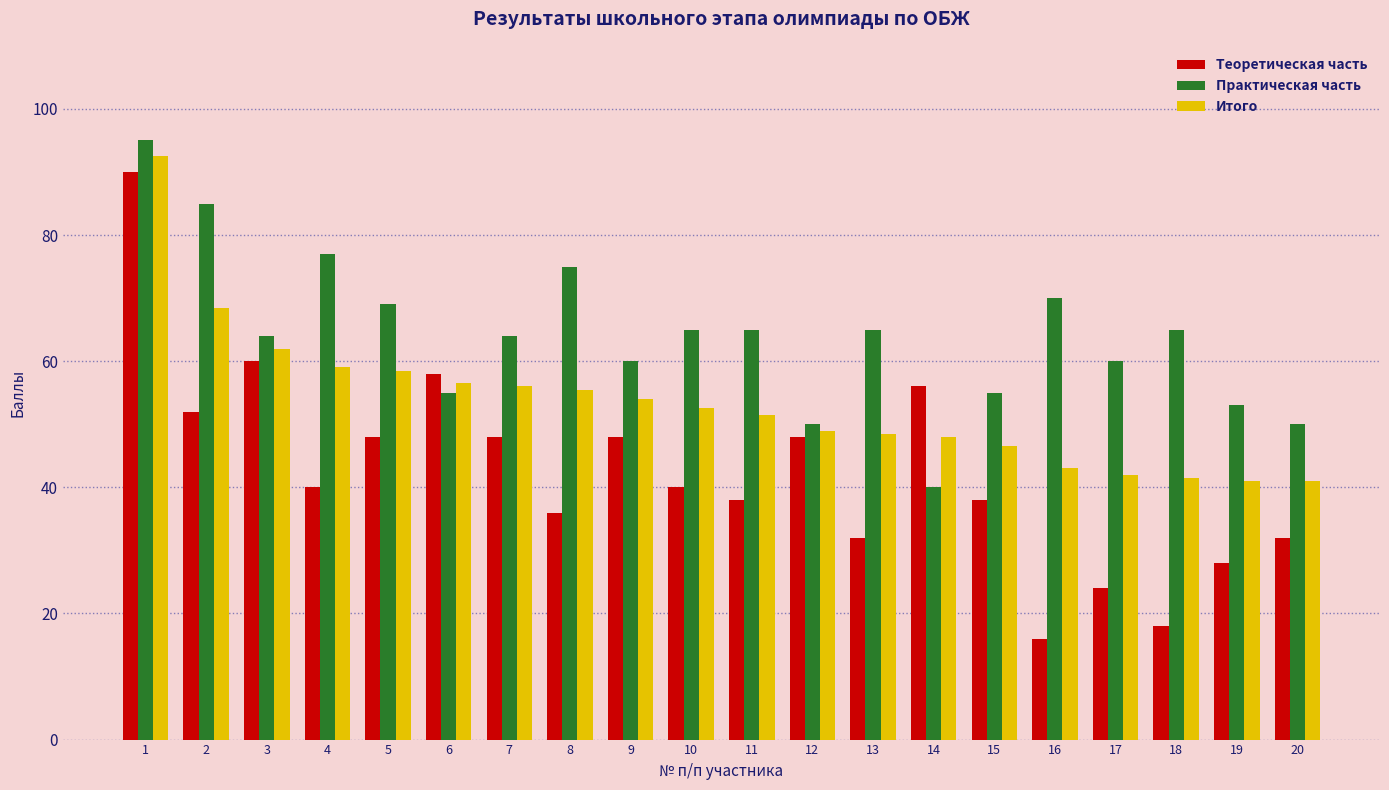

Rank the series by their maximum value, from highest to lowest.

Практическая часть, Итого, Теоретическая часть